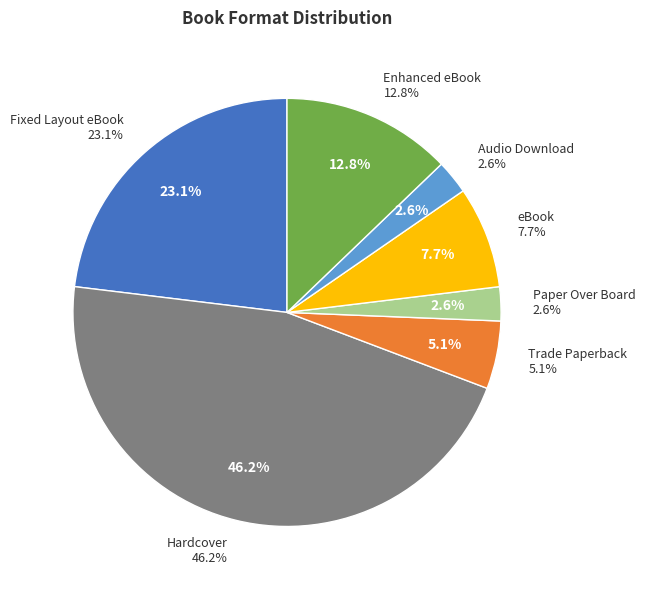

Combined, what portion of the pie is Fixed Layout eBook and Hardcover?

69.2%